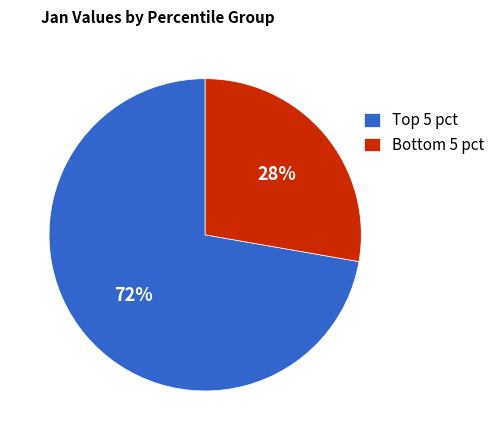

To the nearest percent, what is the average slice percentage?

50%